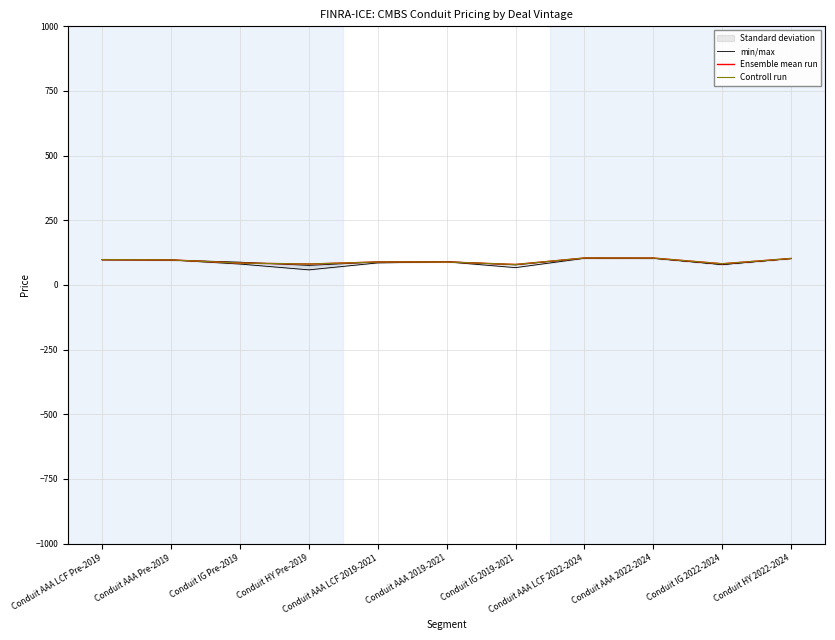

Reading right to left, what are all the values shown in this chart?

min/max: Conduit HY 2022-2024=102.1	Conduit IG 2022-2024=79.0	Conduit AAA 2022-2024=103.7	Conduit AAA LCF 2022-2024=104.1	Conduit IG 2019-2021=77.6	Conduit AAA 2019-2021=90.4	Conduit AAA LCF 2019-2021=88.9	Conduit HY Pre-2019=75.7	Conduit IG Pre-2019=88.2	Conduit AAA Pre-2019=96.4	Conduit AAA LCF Pre-2019=98.1
Ensemble mean run: Conduit HY 2022-2024=102.5	Conduit IG 2022-2024=82.0	Conduit AAA 2022-2024=104.1	Conduit AAA LCF 2022-2024=104.3	Conduit IG 2019-2021=79.3	Conduit AAA 2019-2021=89.0	Conduit AAA LCF 2019-2021=88.9	Conduit HY Pre-2019=81.0	Conduit IG Pre-2019=84.7	Conduit AAA Pre-2019=96.9	Conduit AAA LCF Pre-2019=97.9
Controll run: Conduit HY 2022-2024=102.5	Conduit IG 2022-2024=82.0	Conduit AAA 2022-2024=104.1	Conduit AAA LCF 2022-2024=104.3	Conduit IG 2019-2021=79.3	Conduit AAA 2019-2021=89.0	Conduit AAA LCF 2019-2021=88.9	Conduit HY Pre-2019=81.0	Conduit IG Pre-2019=84.7	Conduit AAA Pre-2019=96.9	Conduit AAA LCF Pre-2019=97.9